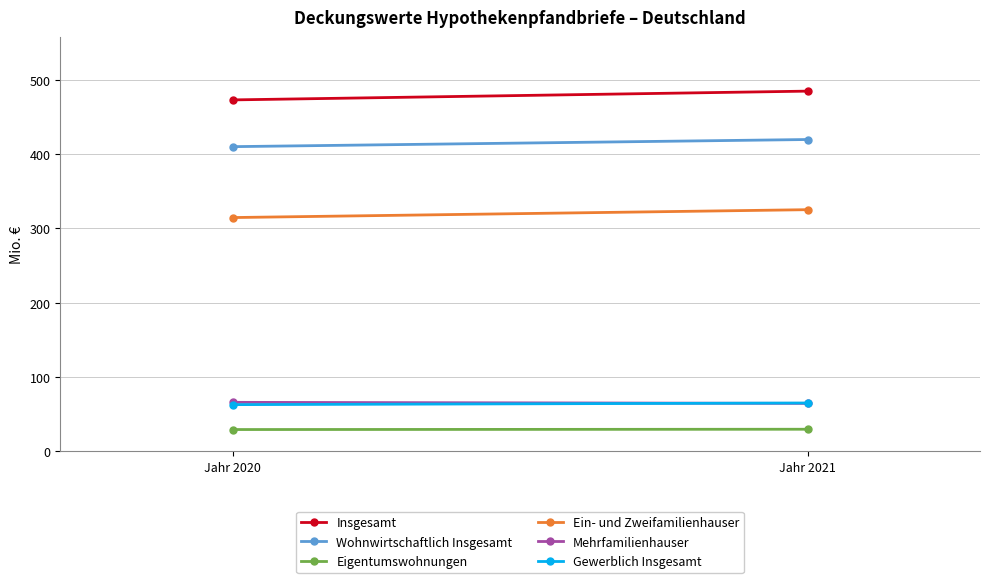

Rank the categories by Wohnwirtschaftlich Insgesamt value from highest to lowest.

Jahr 2021, Jahr 2020